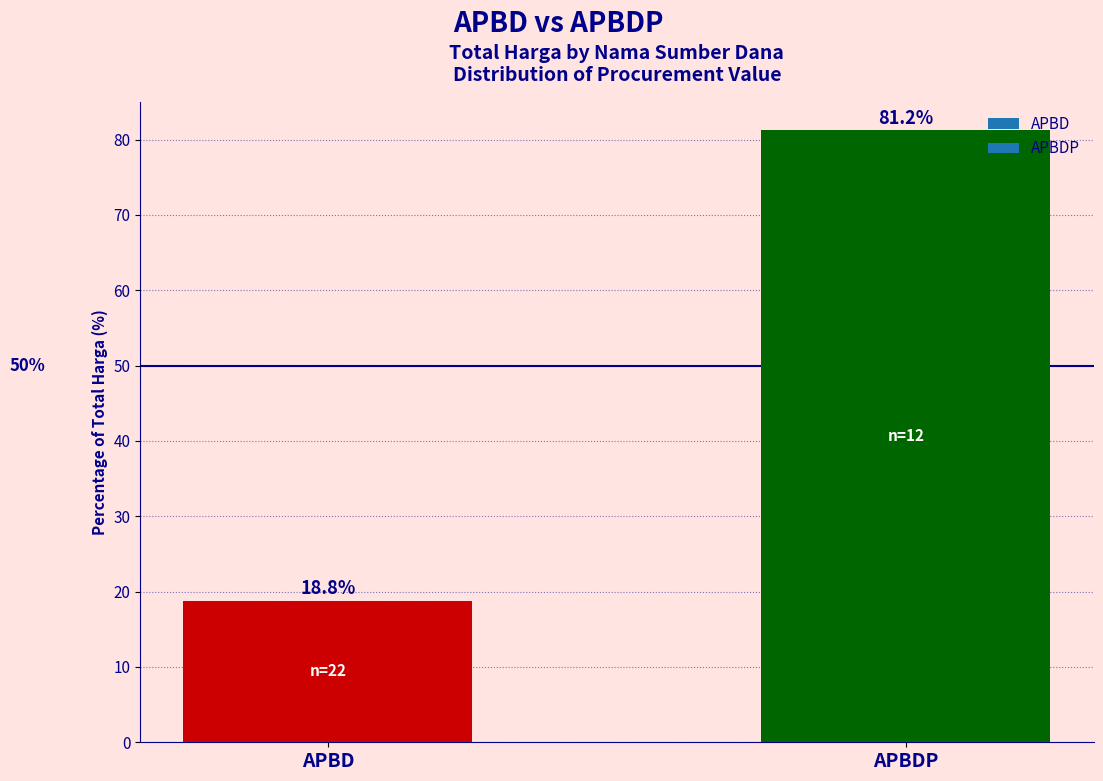

What is the difference between the maximum and minimum values?

62.4